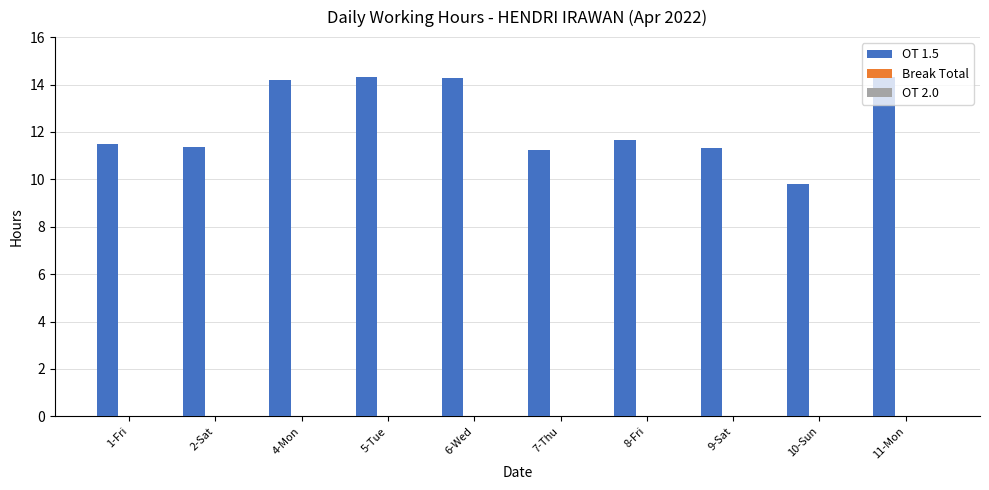

Between 6-Wed and 10-Sun, which is larger?

6-Wed